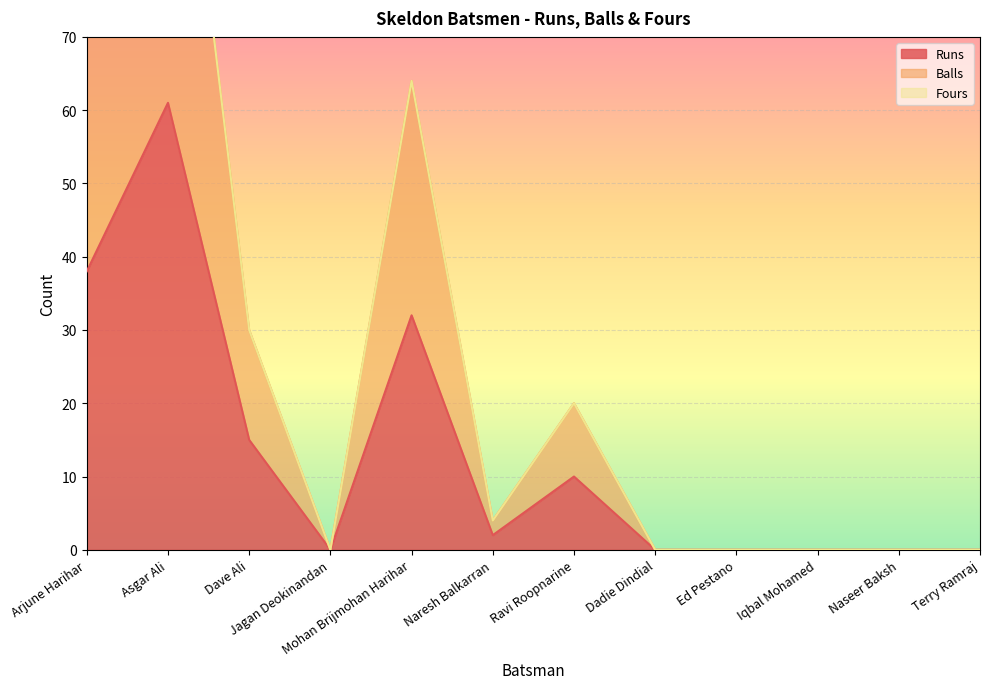

True or false: Balls has a value of 76 at Arjune Harihar.

True